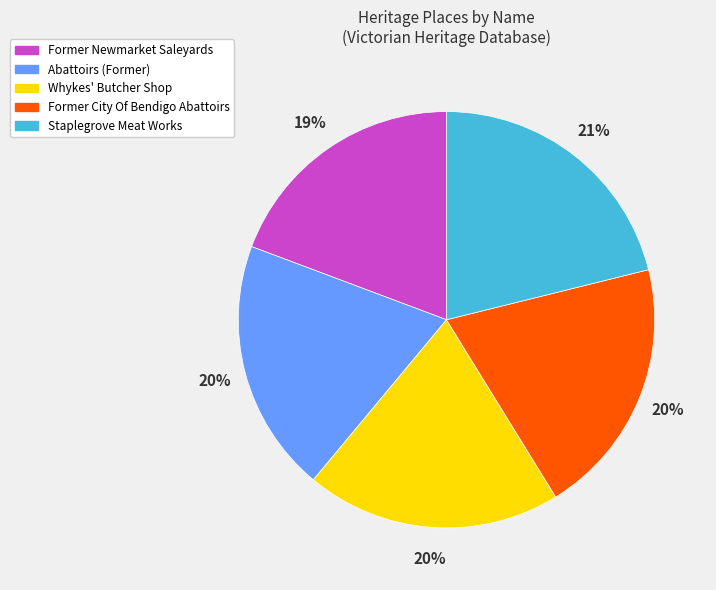

To the nearest percent, what is the difference between the largest and smallest slice percentages?

2%